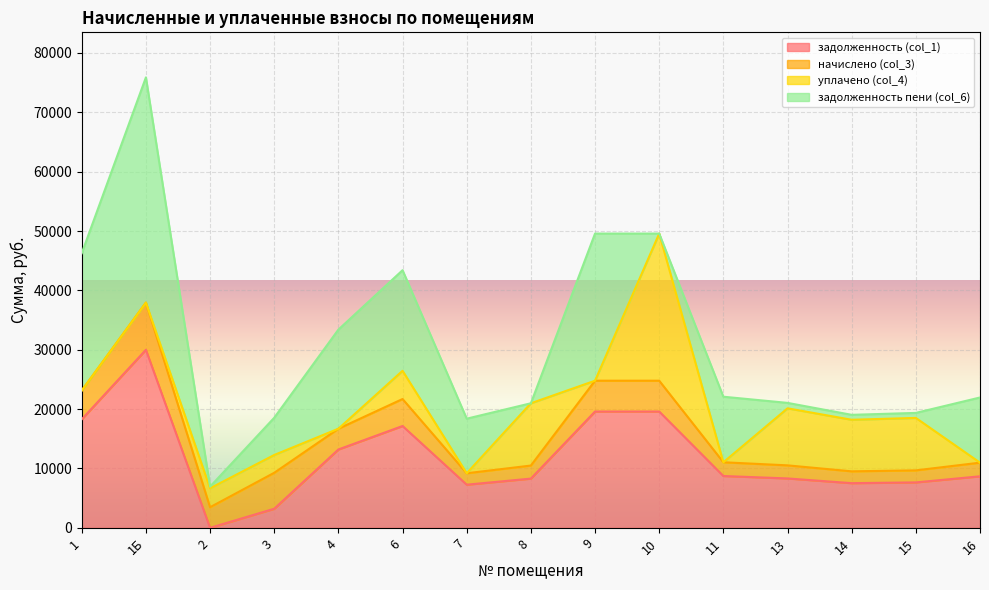

At which category does начислено (col_3) reach its first local valley?

2